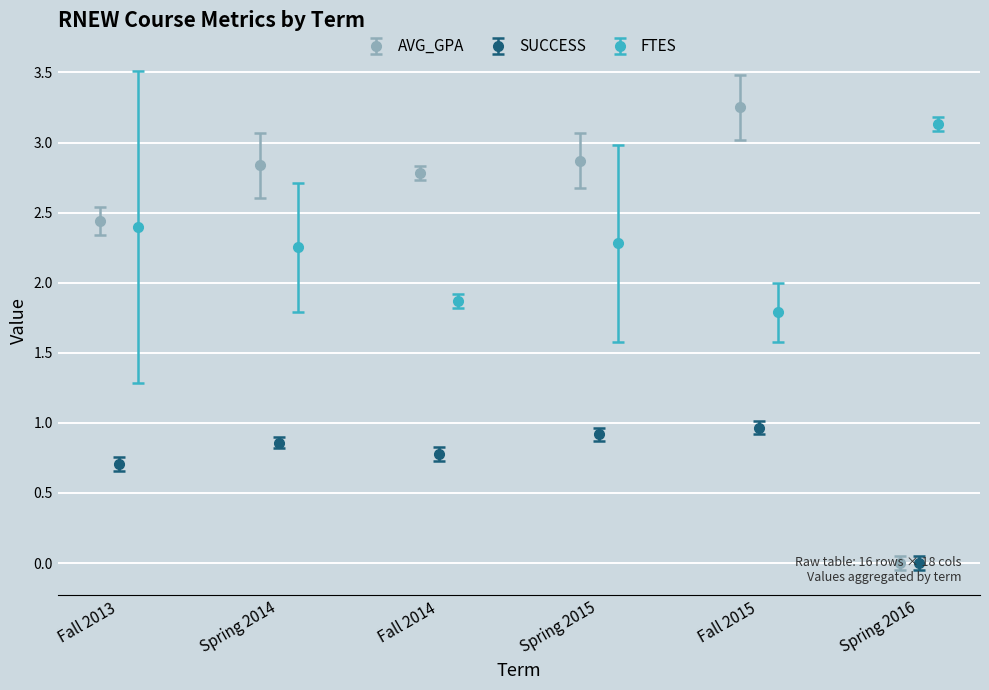

What is the minimum value shown in the chart?

-0.1